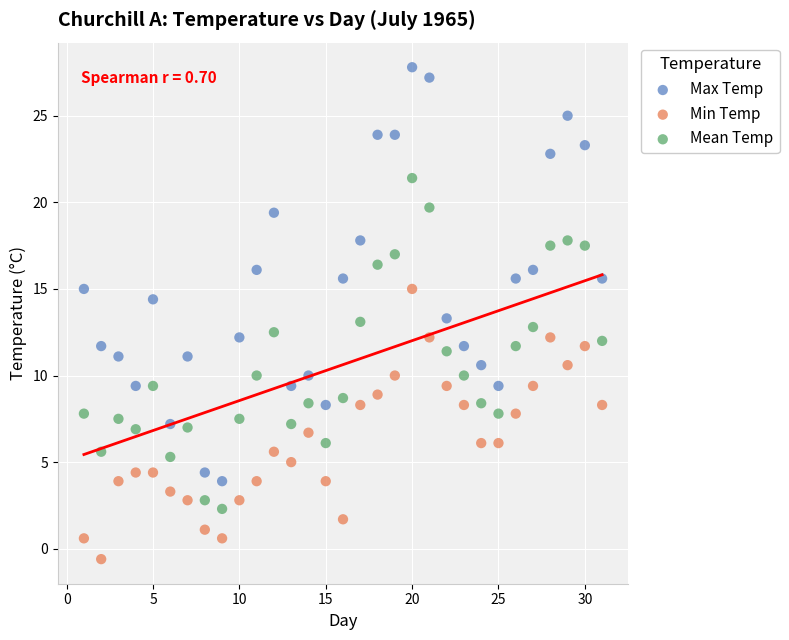

Which series has the widest spread of Y values?

Max Temp